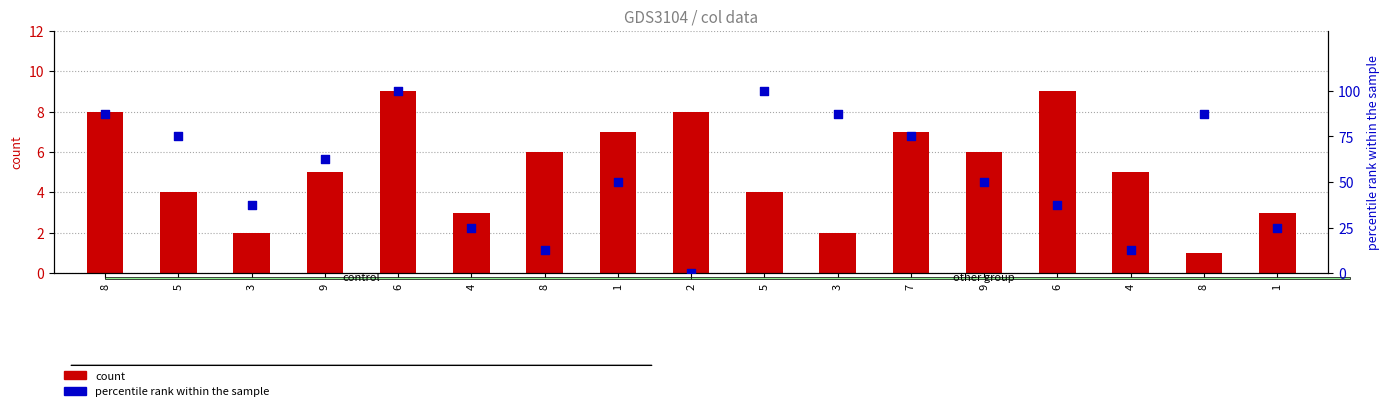

At how many categories does at least one series exceed 75?

5